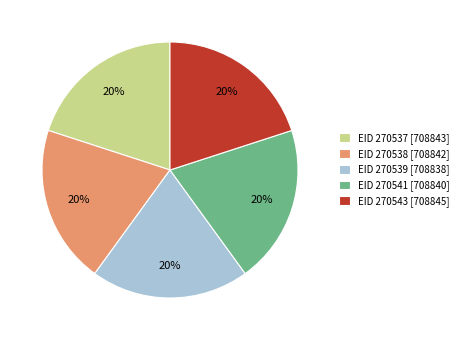

To the nearest percent, what is the combined percentage of EID 270541 [708840] and EID 270538 [708842]?

40%